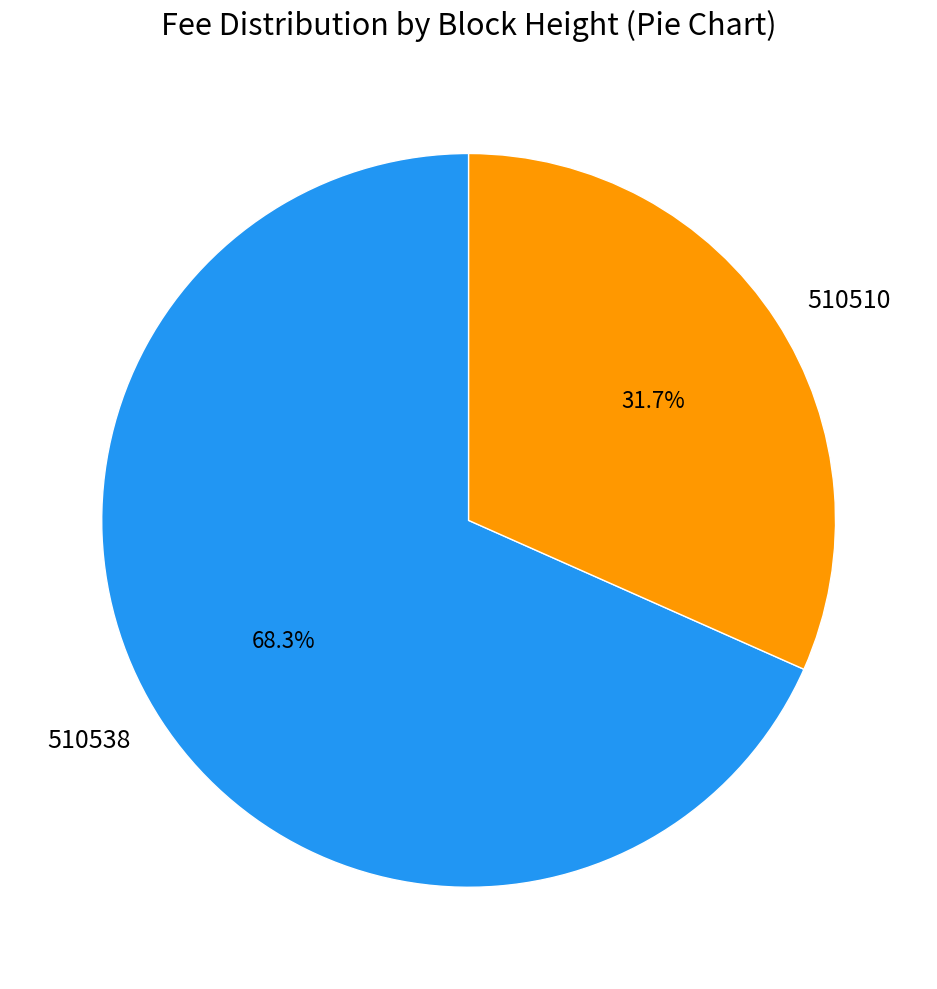

What portion of the pie excludes 510510?

68.3%